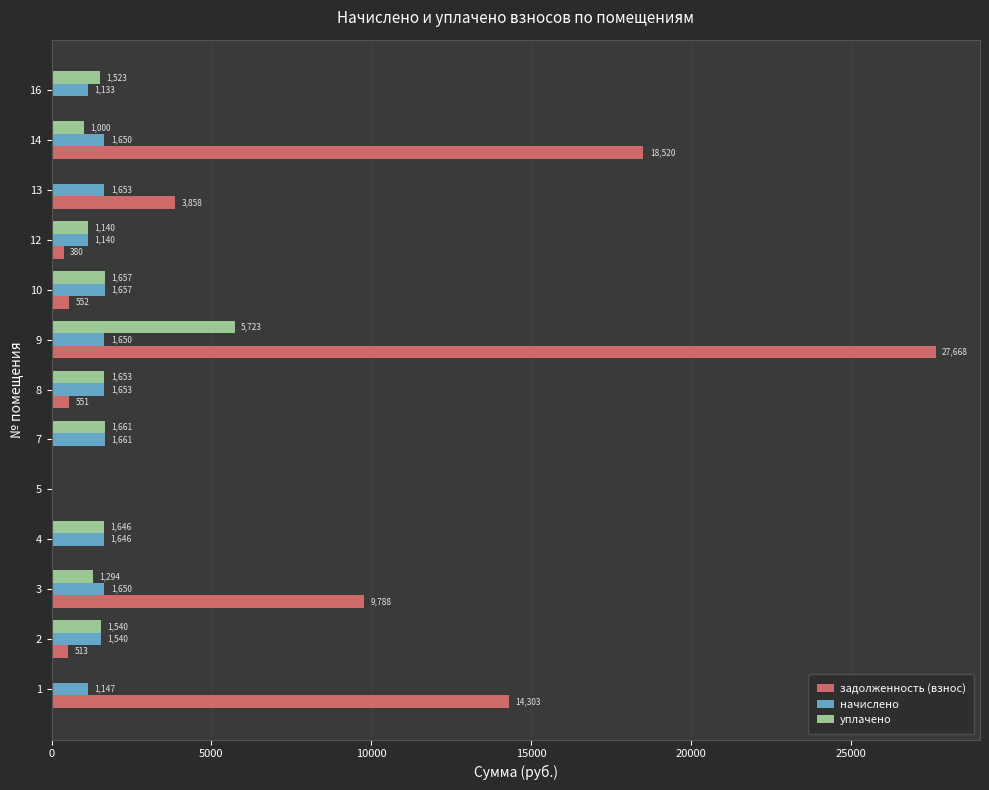

Which series changed the most between 9 and 12?

задолженность (взнос)